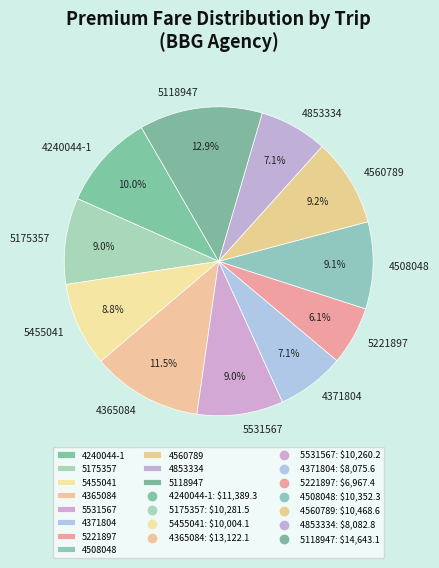

To the nearest percent, what is the combined percentage of 5118947 and 4365084?

24%